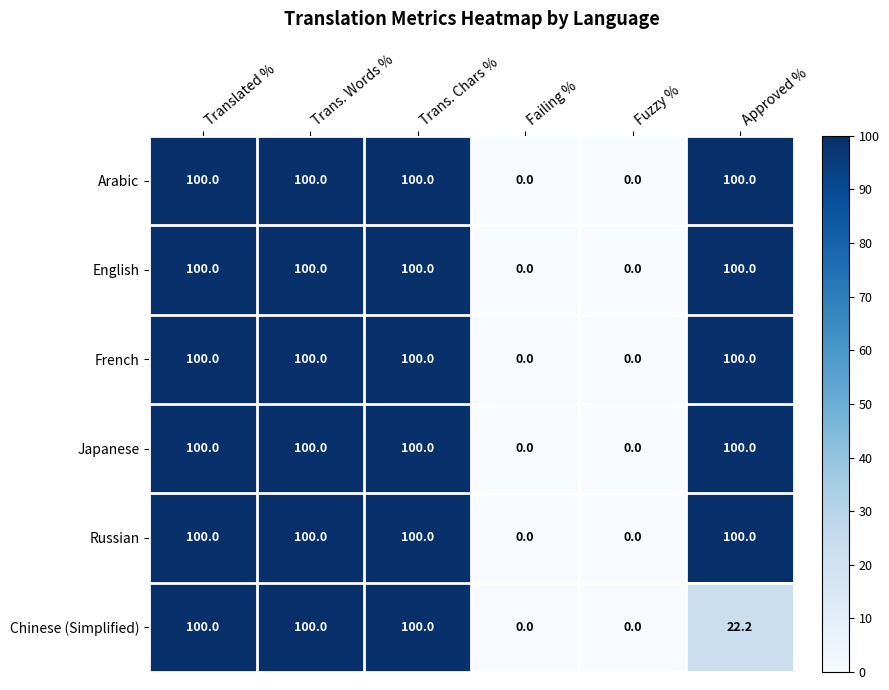

Is the value of English at Approved % greater than the value of Chinese (Simplified) at Fuzzy %?

Yes